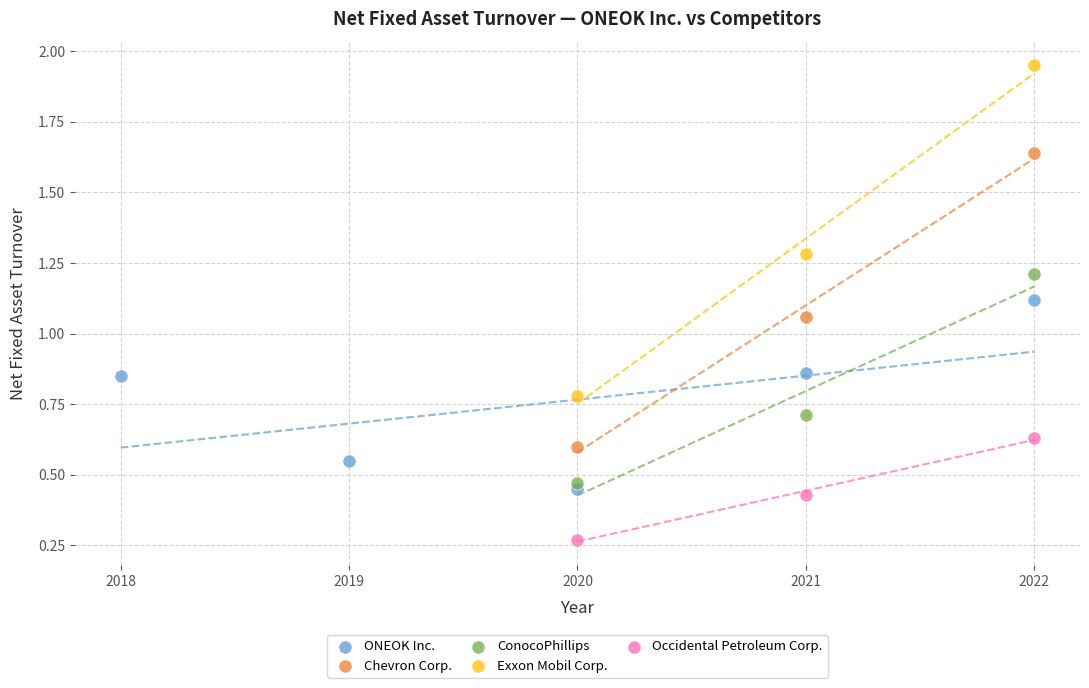

What are all the series names shown in the legend?

ONEOK Inc., Chevron Corp., ConocoPhillips, Exxon Mobil Corp., Occidental Petroleum Corp.